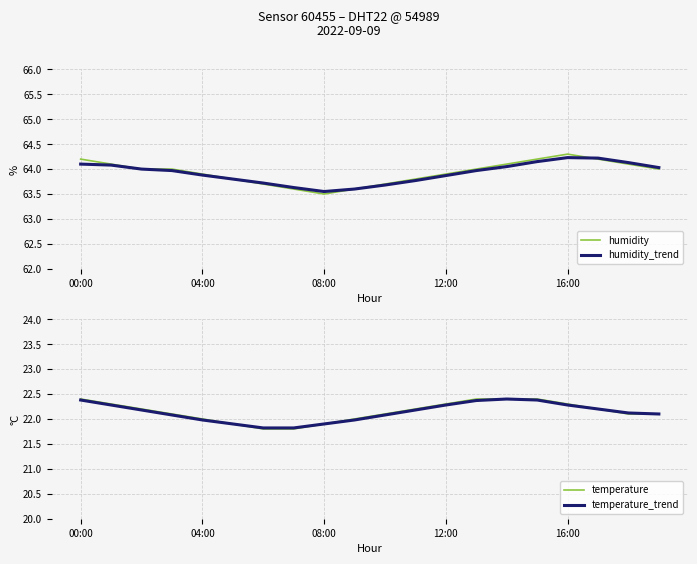

Where is humidity nearest to the value 63?

08:00